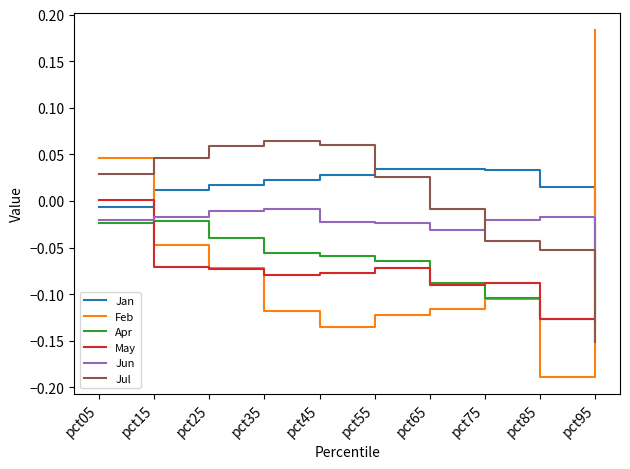

How many values in the Feb series exceed 0?

2